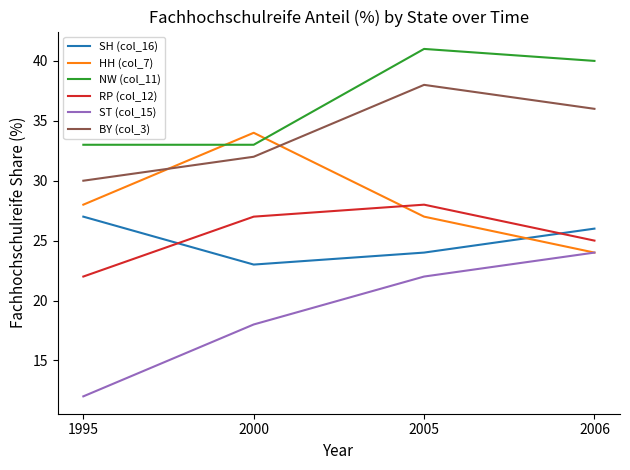

Reading left to right, what are all the values shown in this chart?

SH (col_16): 1995=27	2000=23	2005=24	2006=26
HH (col_7): 1995=28	2000=34	2005=27	2006=24
NW (col_11): 1995=33	2000=33	2005=41	2006=40
RP (col_12): 1995=22	2000=27	2005=28	2006=25
ST (col_15): 1995=12	2000=18	2005=22	2006=24
BY (col_3): 1995=30	2000=32	2005=38	2006=36